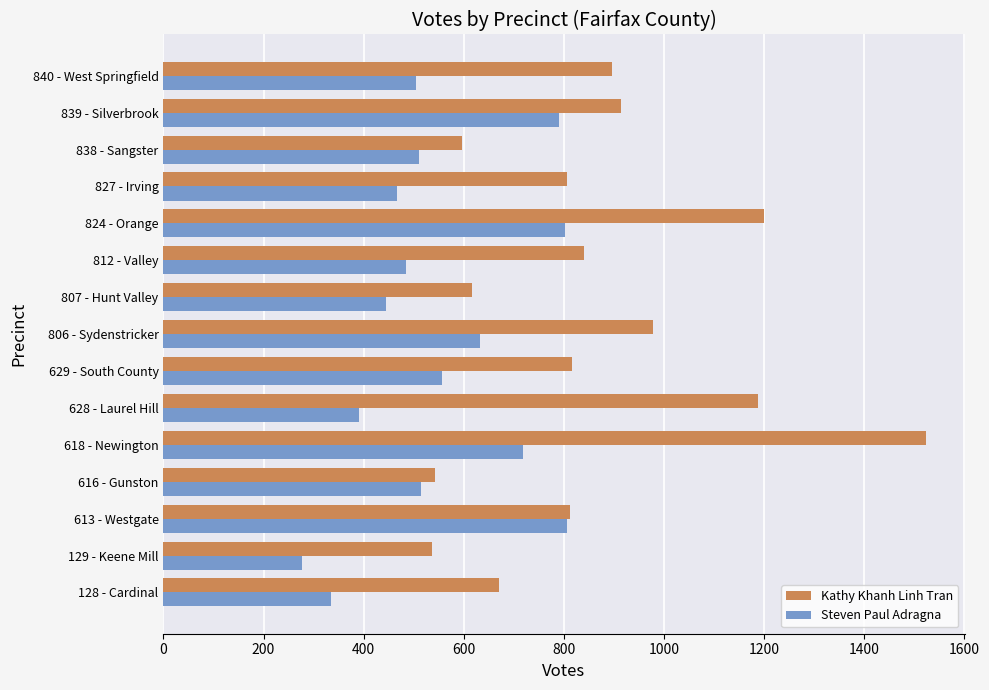

At which label is Kathy Khanh Linh Tran closest to 1030?

806 - Sydenstricker